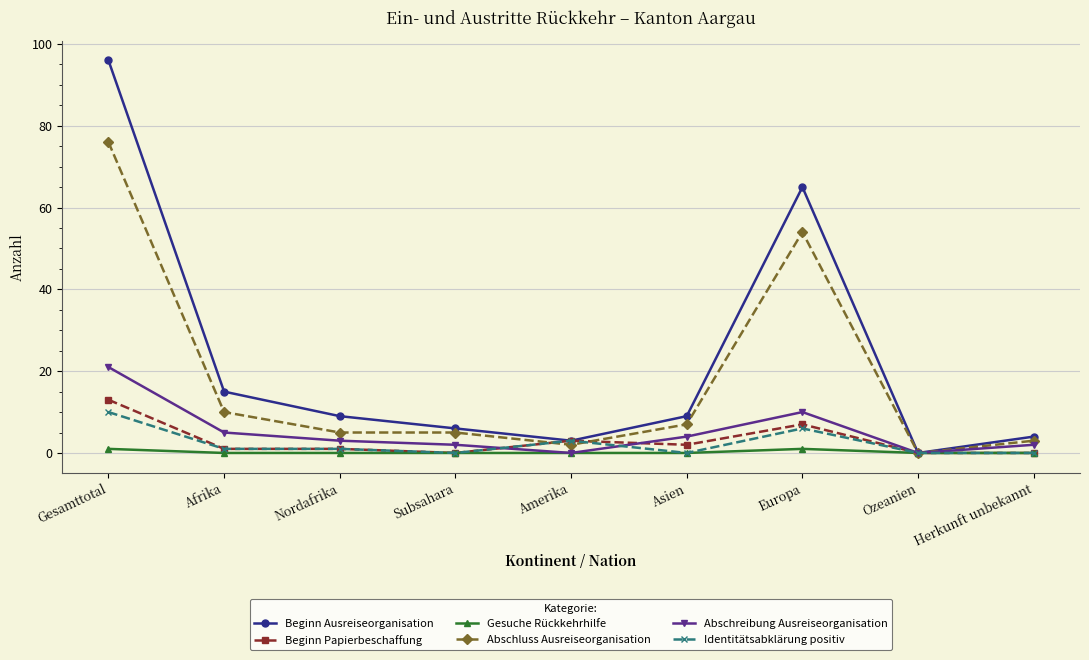

Reading left to right, what are all the values shown in this chart?

Beginn Ausreiseorganisation: 96	15	9	6	3	9	65	0	4
Beginn Papierbeschaffung: 13	1	1	0	3	2	7	0	0
Gesuche Rückkehrhilfe: 1	0	0	0	0	0	1	0	0
Abschluss Ausreiseorganisation: 76	10	5	5	2	7	54	0	3
Abschreibung Ausreiseorganisation: 21	5	3	2	0	4	10	0	2
Identitätsabklärung positiv: 10	1	1	0	3	0	6	0	0